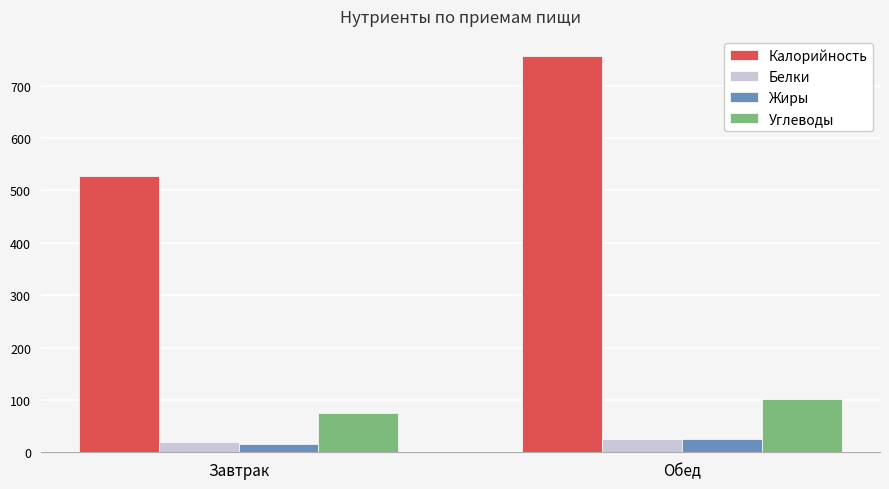

At how many categories does at least one series exceed 266?

2